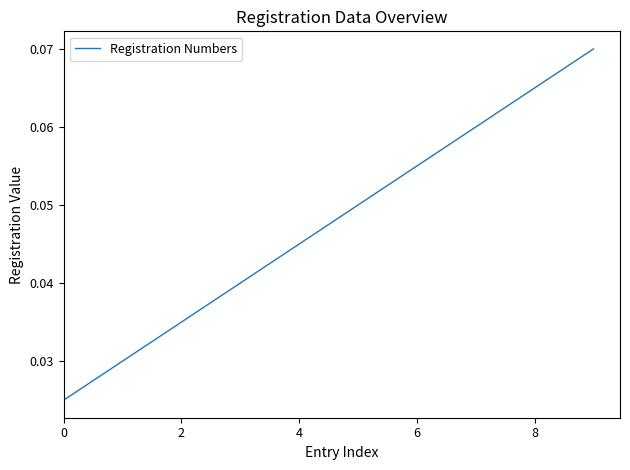

The chart shows a value of 0.1 at 2. True or false?

False